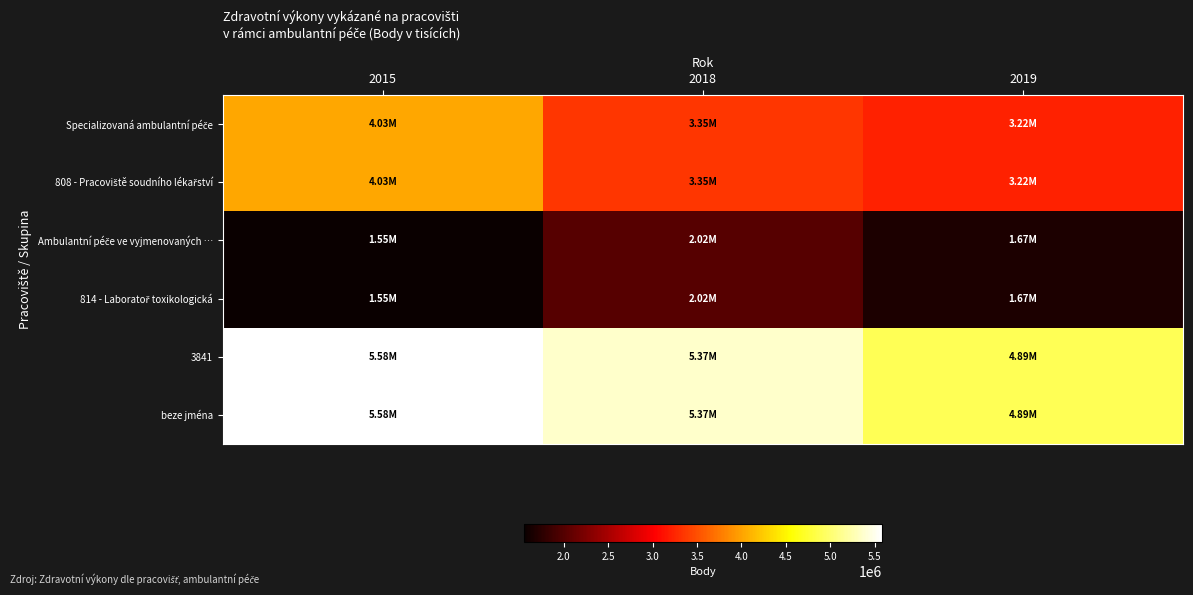

What is the total value across all series at 2015?

22320868